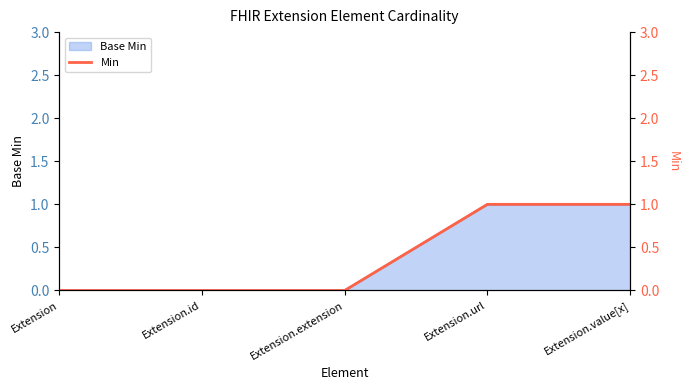

What is the label of the 4th point from the left?

Extension.url